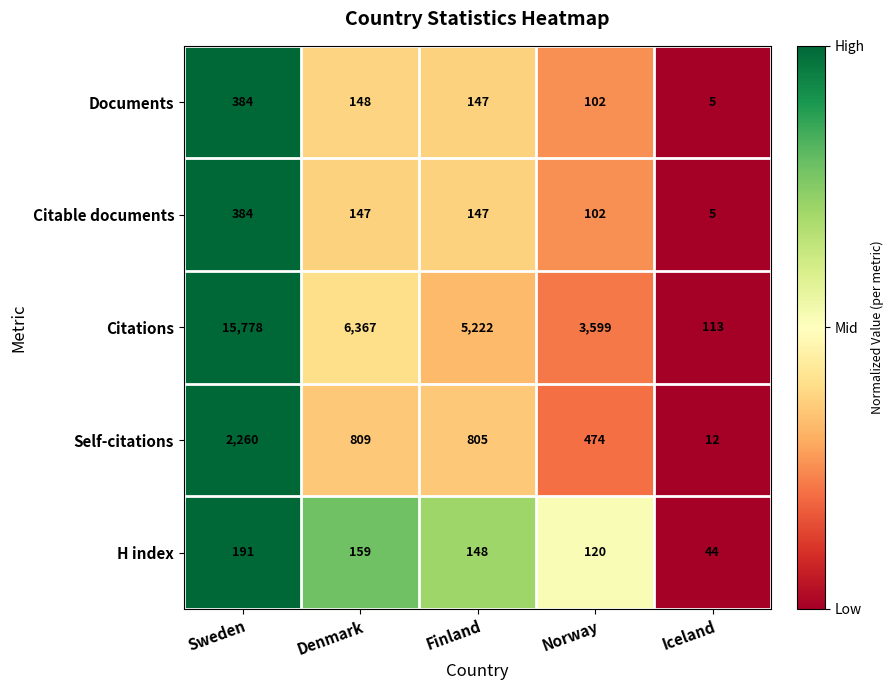

What is the sum of the H index values at Iceland and Sweden?

235